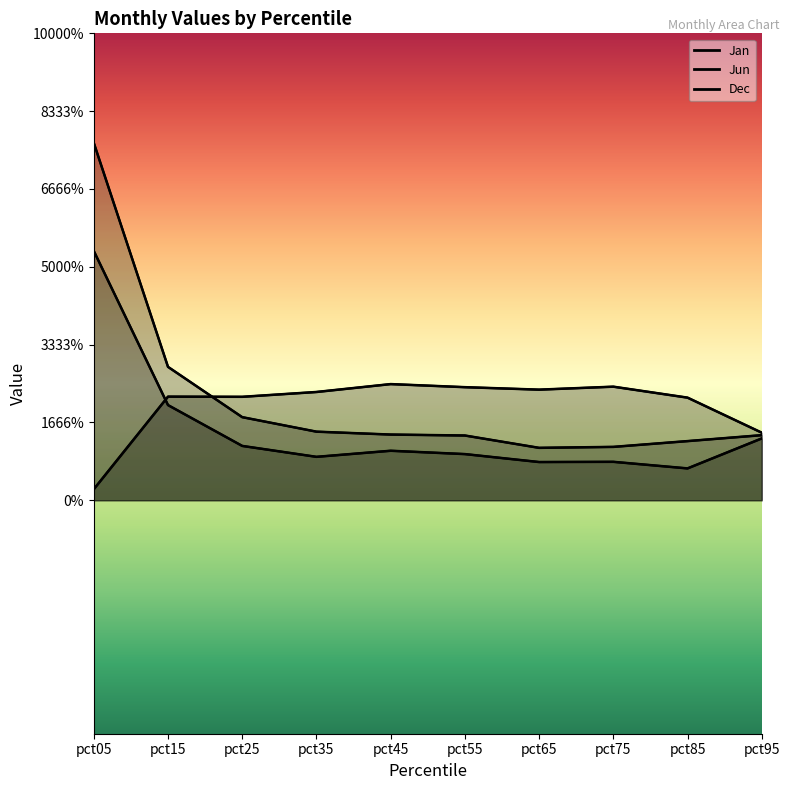

What is the maximum value for Jun?

1.6